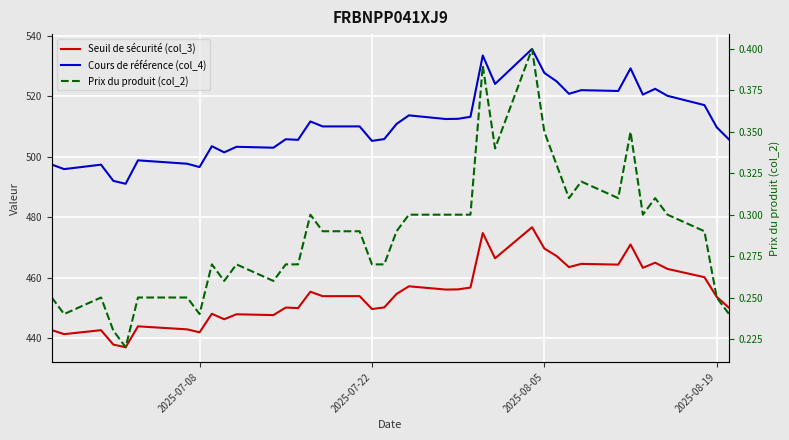

What is the difference between the maximum and second lowest values in the Prix du produit (col_2) series?

0.2